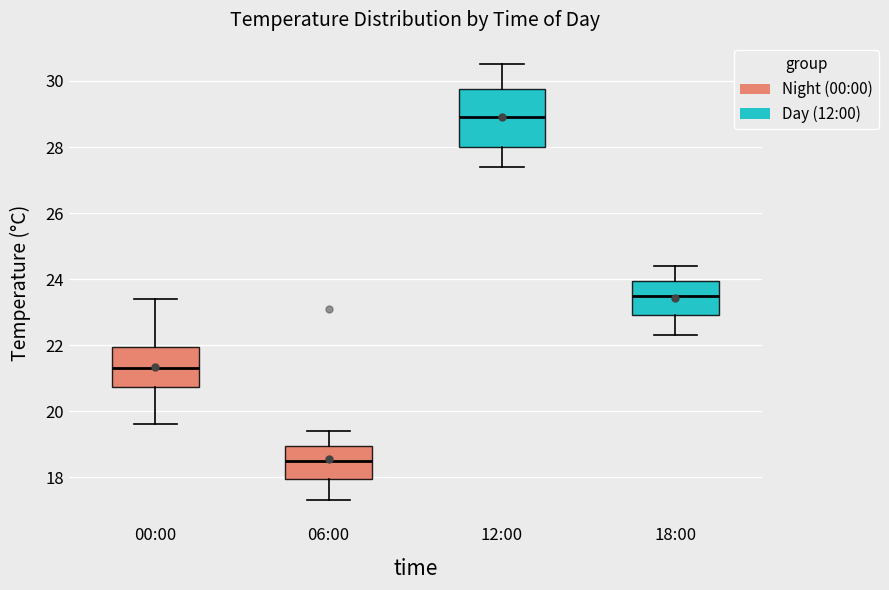

Which box has the highest median line?

12:00